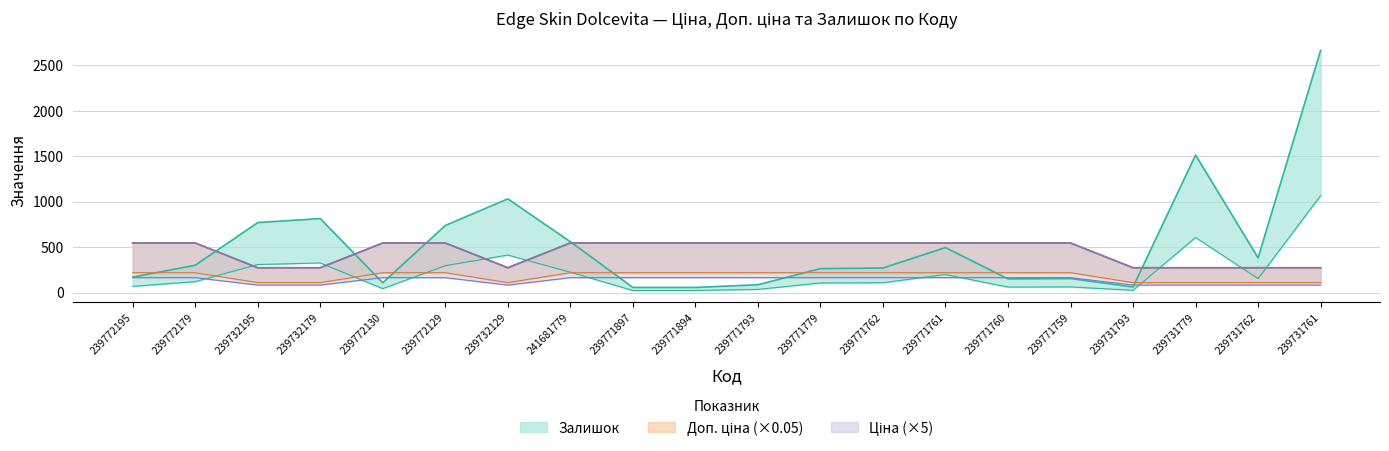

What is the smallest value displayed?

22.4